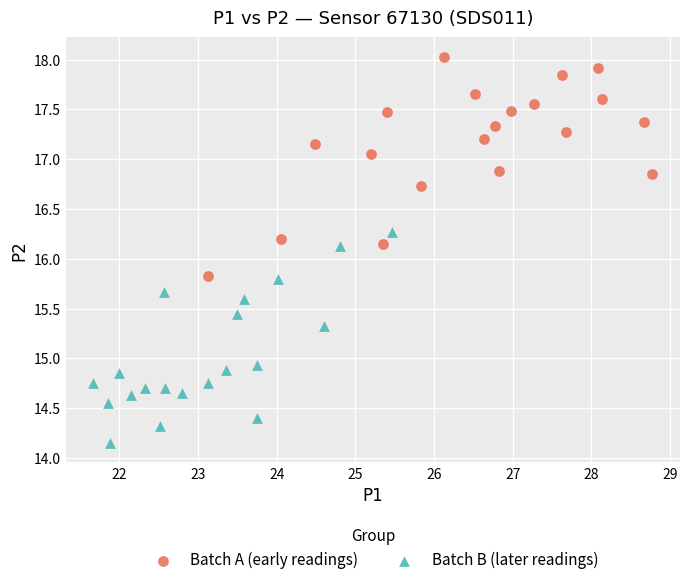

Which series contains the highest Y value?

Batch A (early readings)